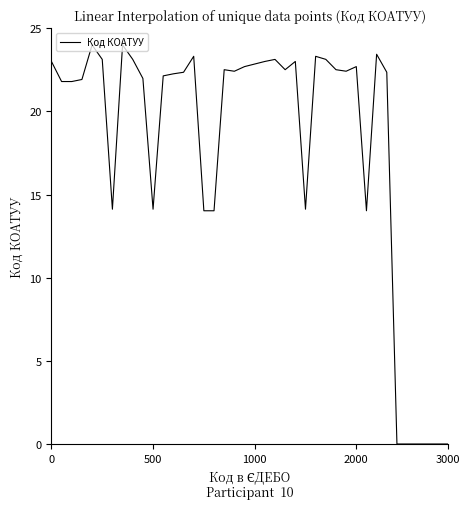

What is the maximum value shown in the chart?

24.0